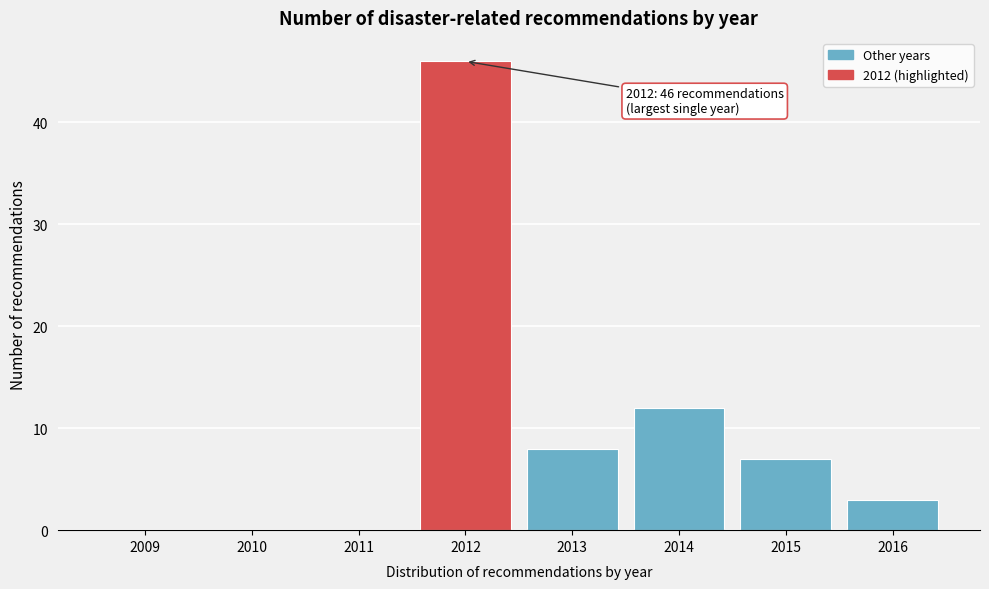

Reading left to right, what are all the values shown in this chart?

2009=0	2010=0	2011=0	2012=46	2013=8	2014=12	2015=7	2016=3